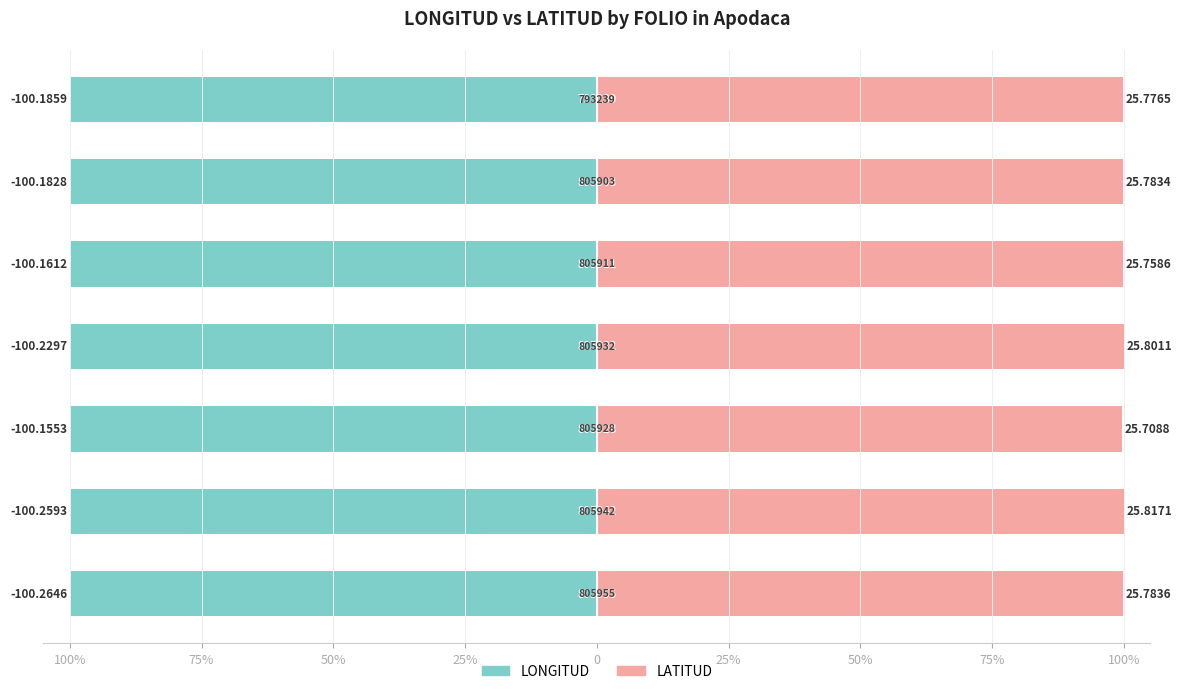

What is the value of the LONGITUD bar at the 2nd from the left?

-100.0